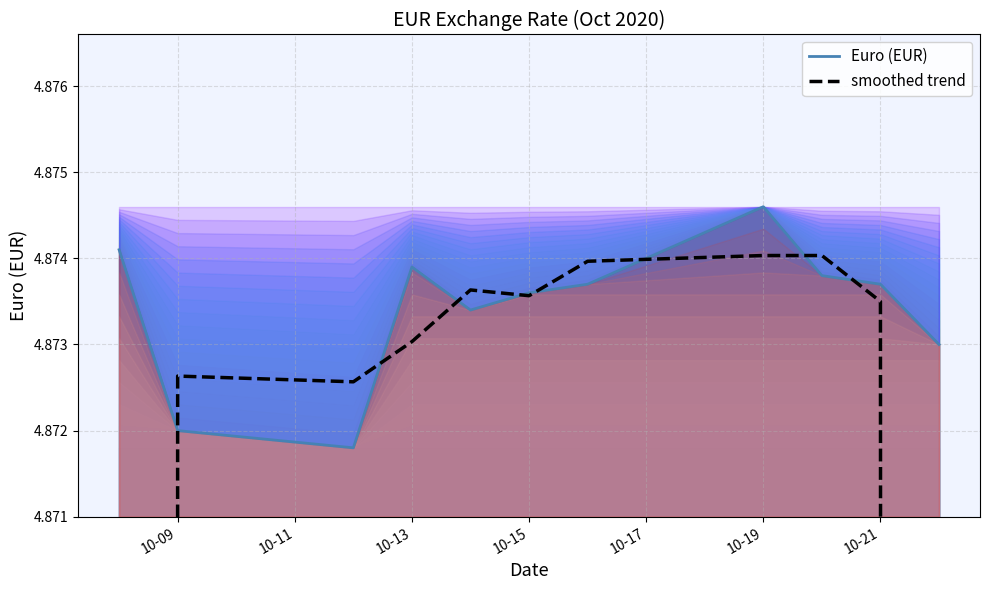

The Euro (EUR) series shows 8.2 at 10-13. True or false?

False